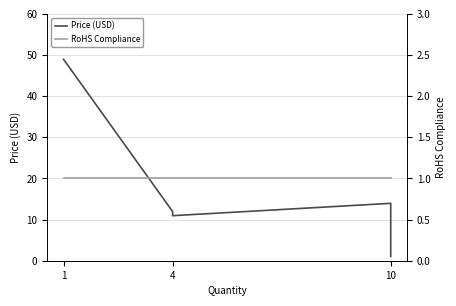

Which series has the largest total across all categories?

Price (USD)